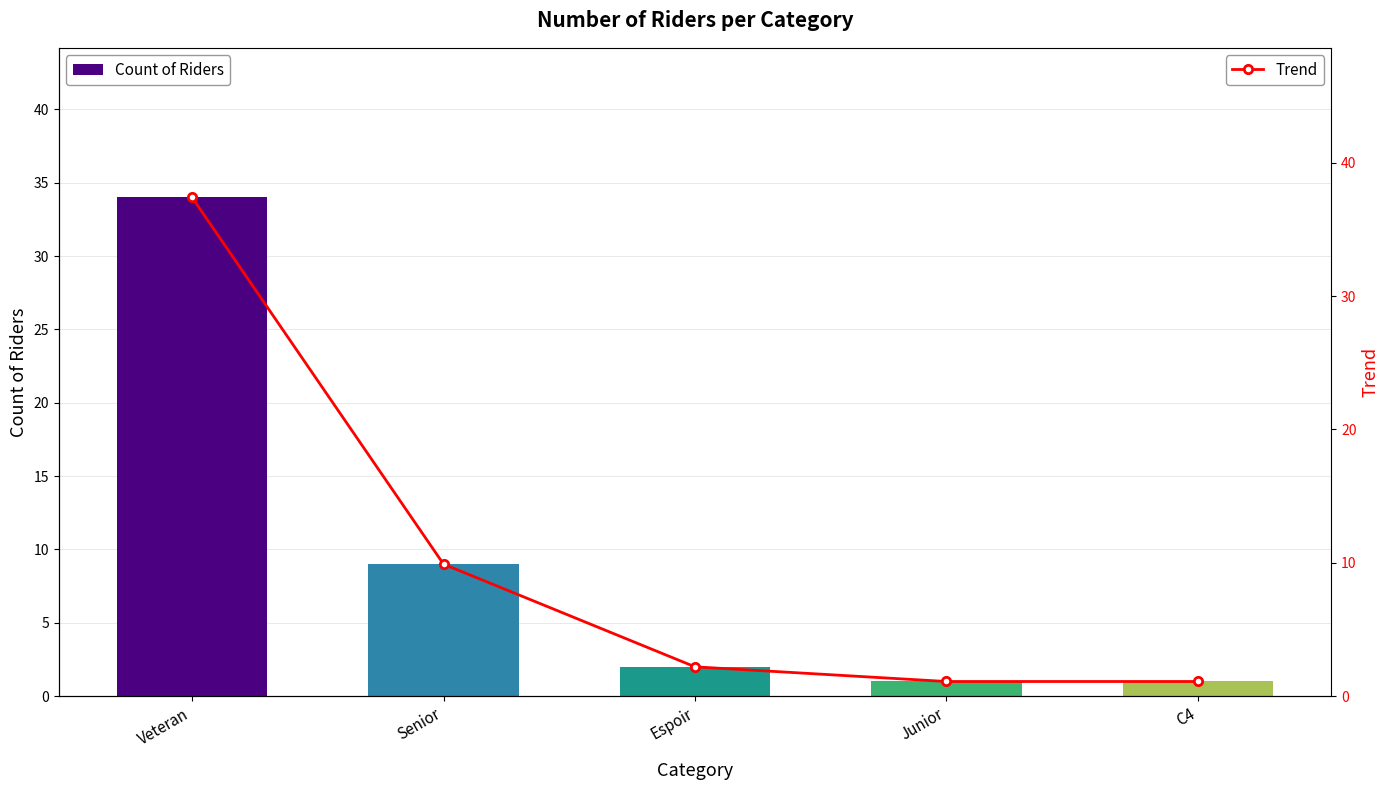

Count the number of categories in the chart.

5